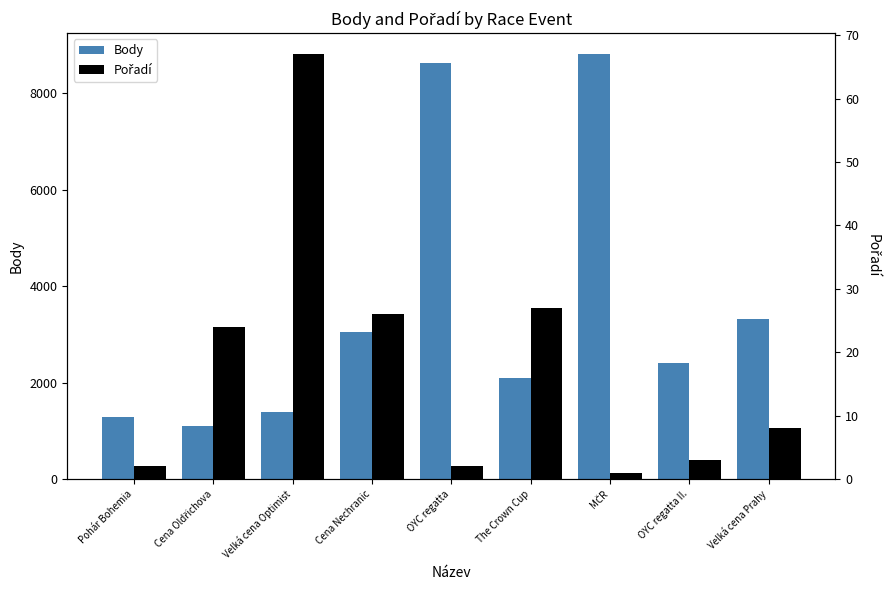

What value does the Pořadí series have at OYC regatta?

2